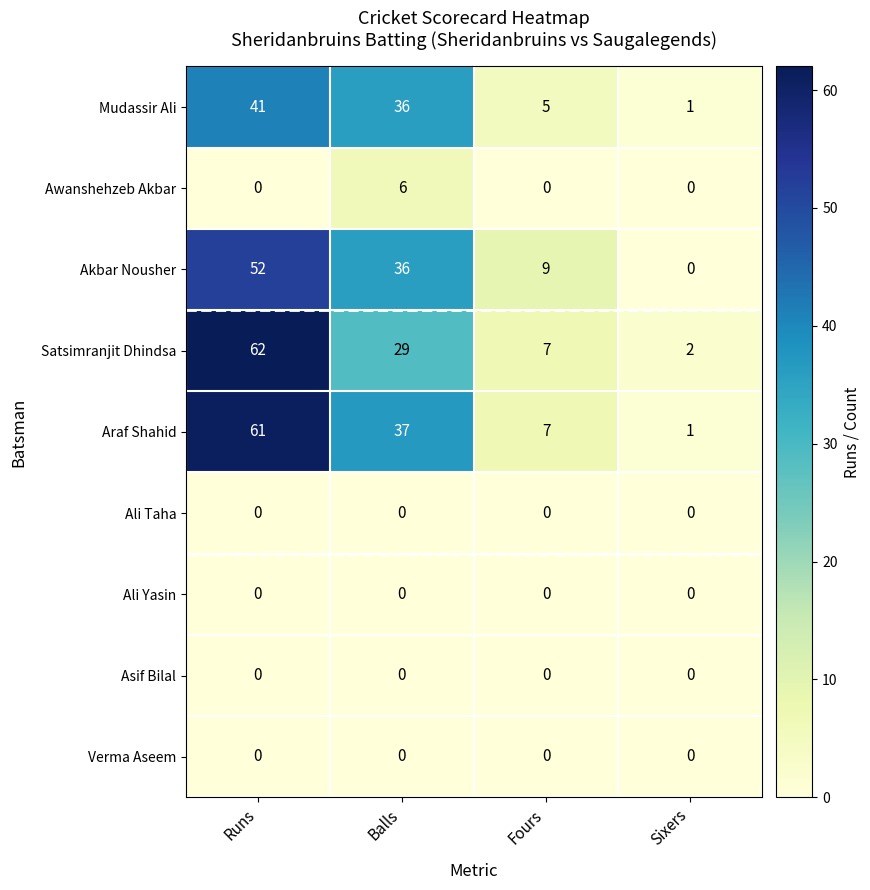

Rank the categories by Mudassir Ali value from lowest to highest.

Sixers, Fours, Balls, Runs